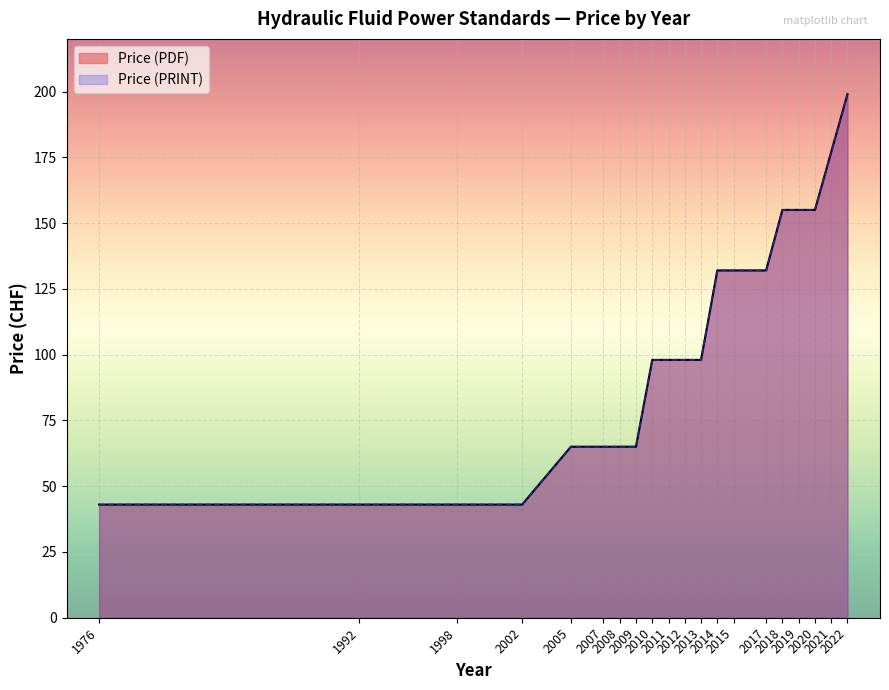

Where does the Price (PDF) series first go above 98?

2014